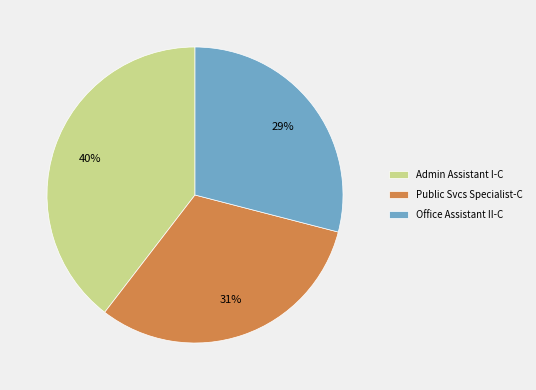

Does Office Assistant II-C account for over 50% of the chart?

No